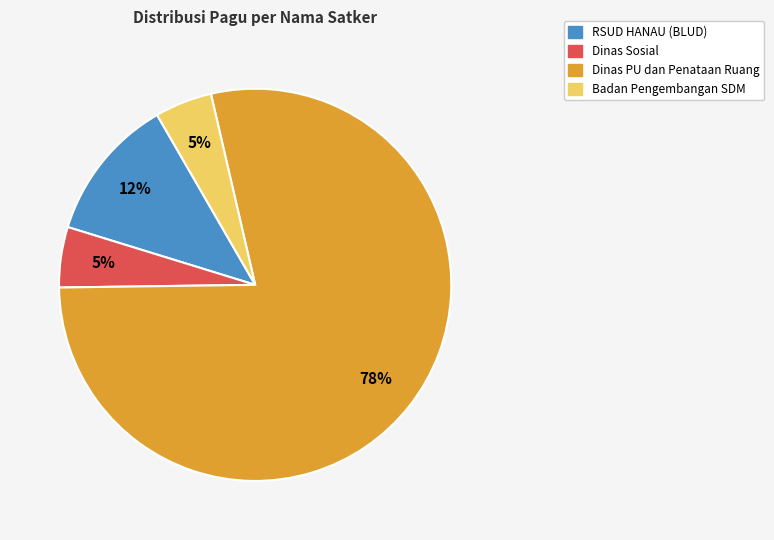

Is there a majority slice in this chart?

Yes